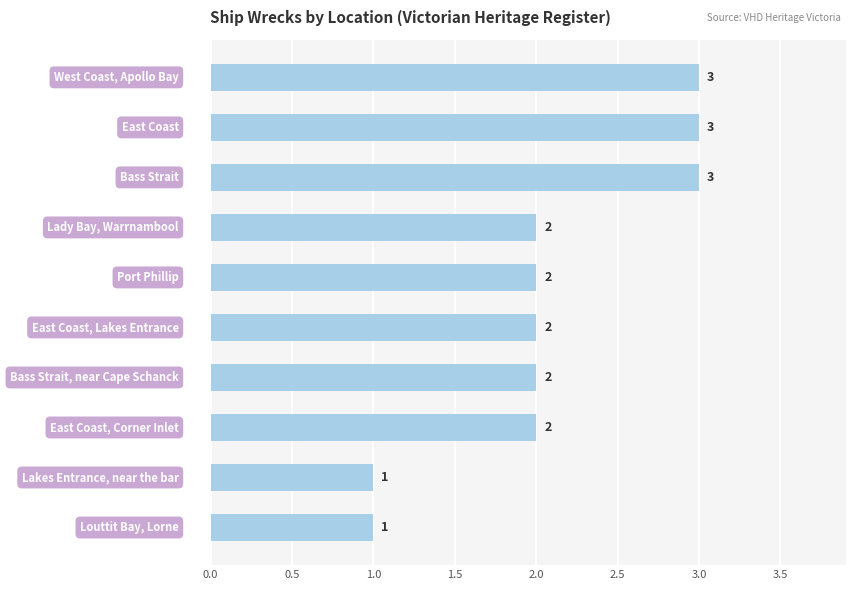

What is the sum of all values?

21